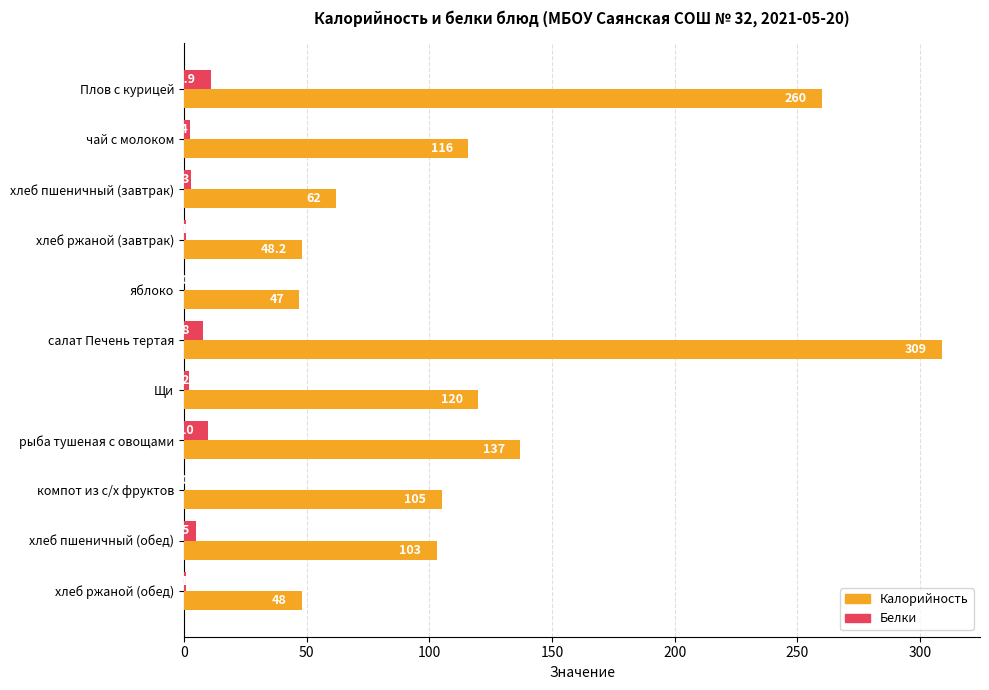

What is the highest value of the Белки series?

10.9